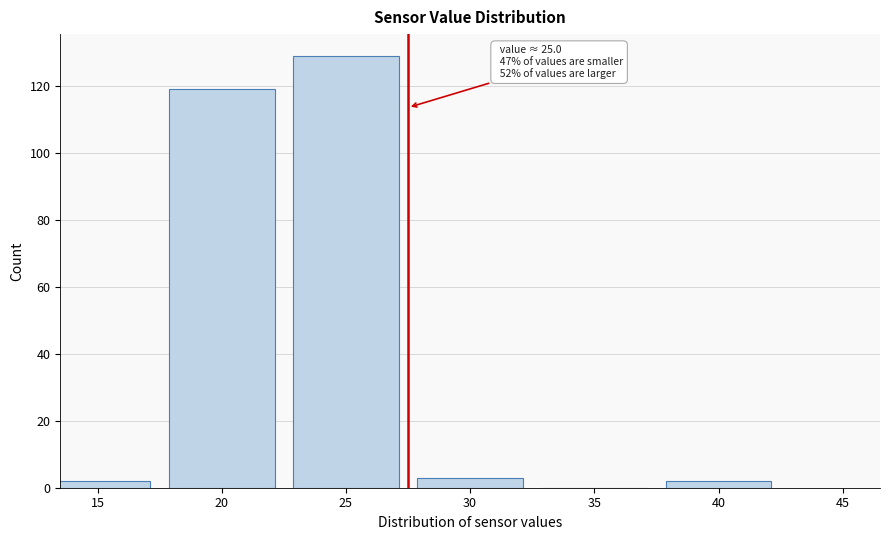

Reading left to right, extract all data points from this chart.

15=2	20=119	25=129	30=3	35=0	40=2